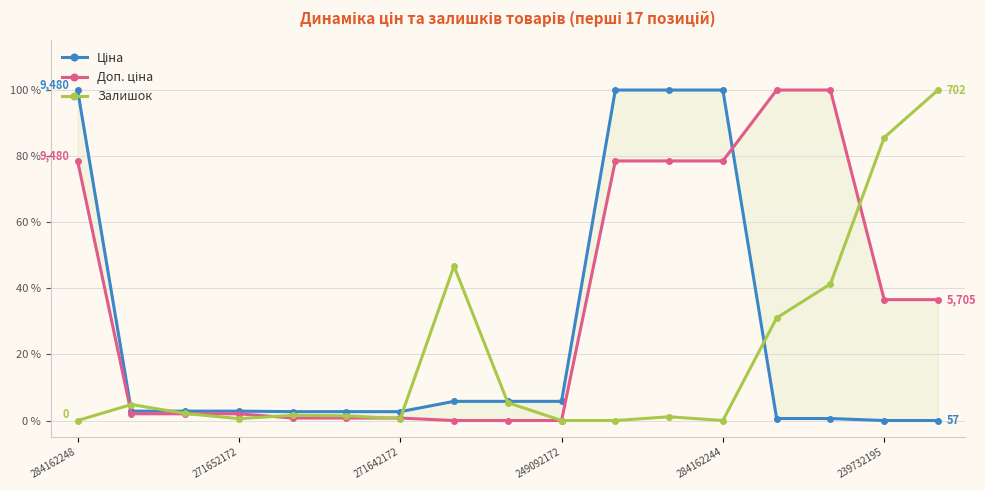

What is the maximum value for Залишок?

100.0